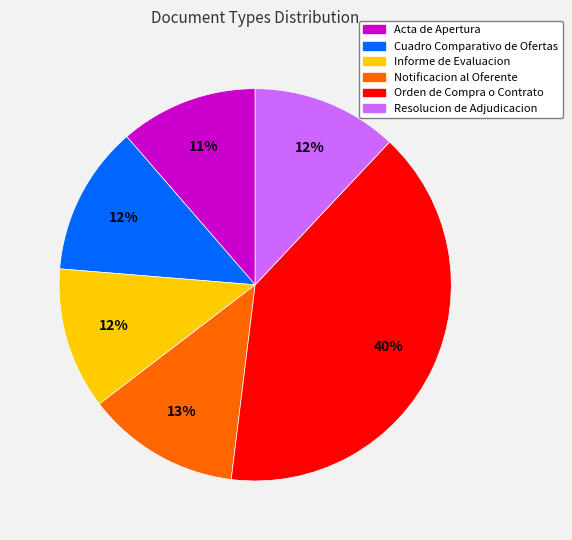

How many segments does this pie chart have?

6